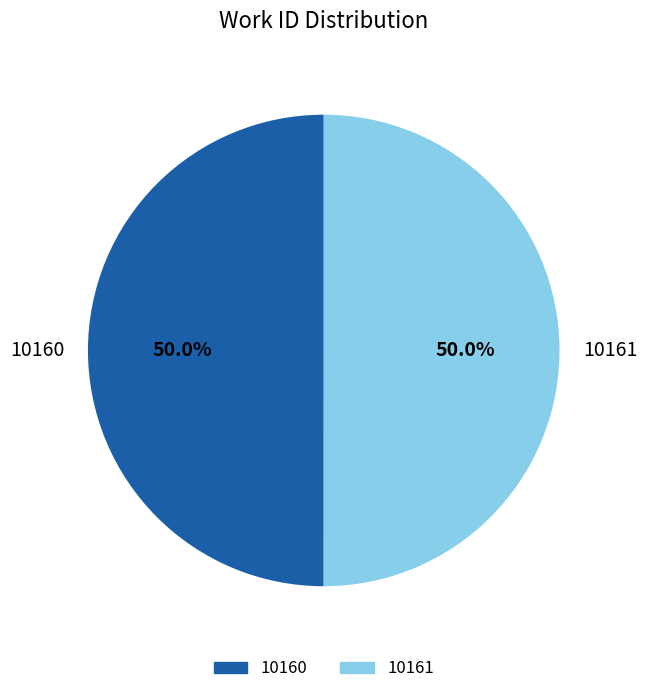

Approximately how many times larger is the value at 10161 compared to 10160?

1.0